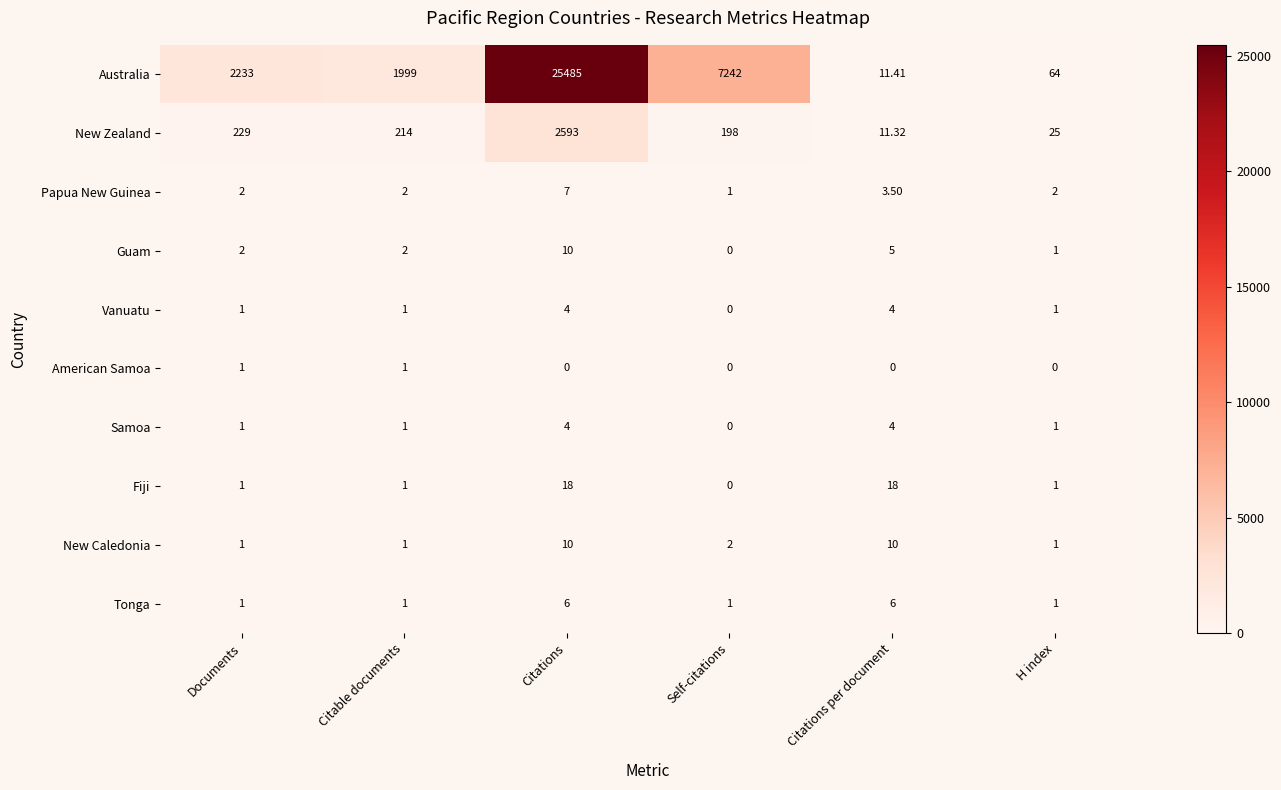

At which category is the sum across all series the highest?

Citations